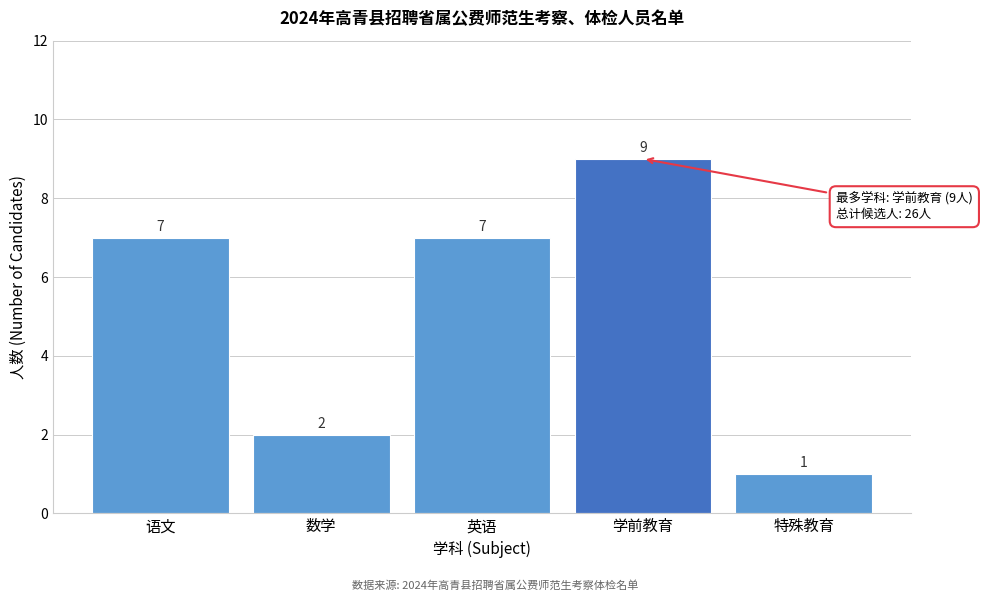

Reading left to right, what are all the values shown in this chart?

语文=7	数学=2	英语=7	学前教育=9	特殊教育=1